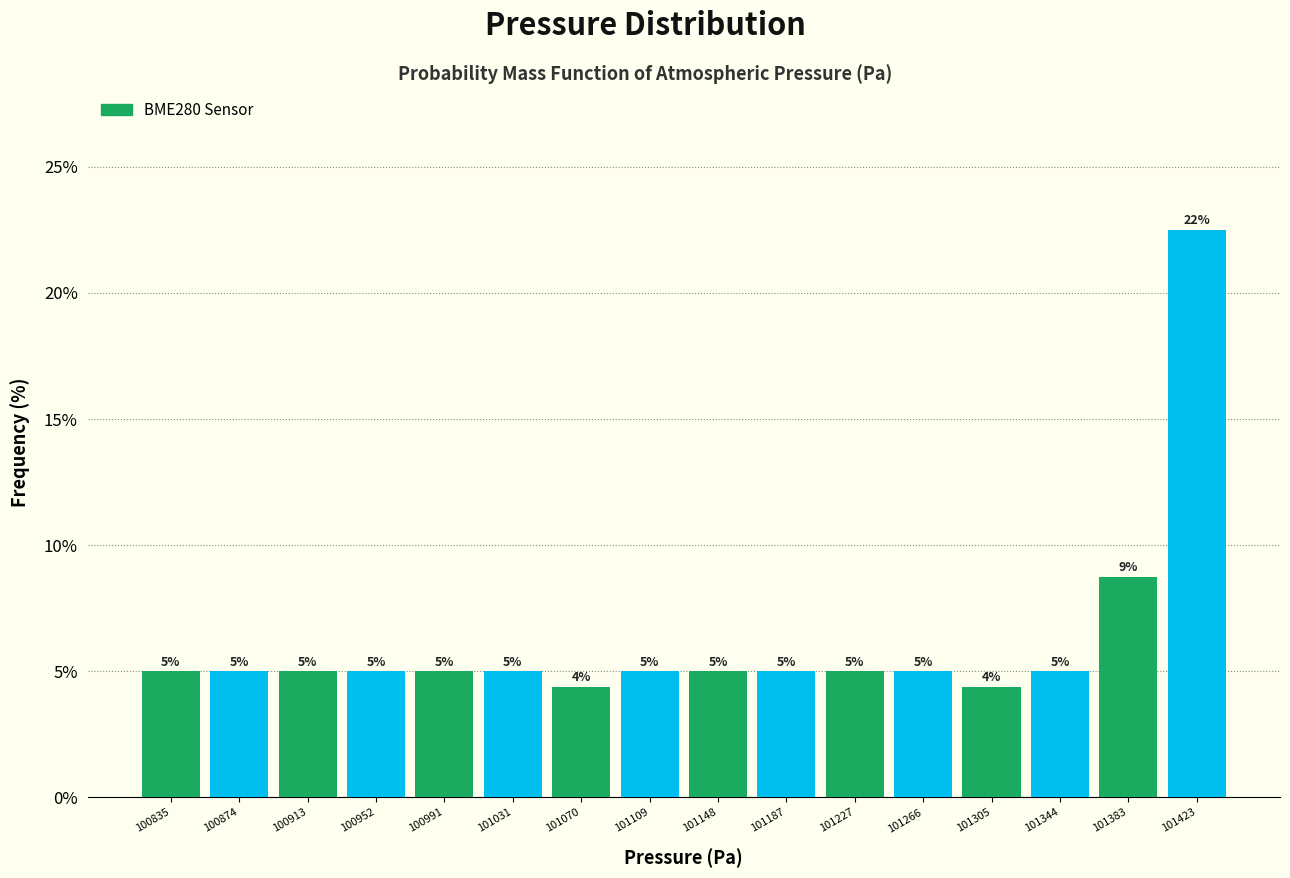

Which range on the x-axis has the tallest bar?

101405 to 101440